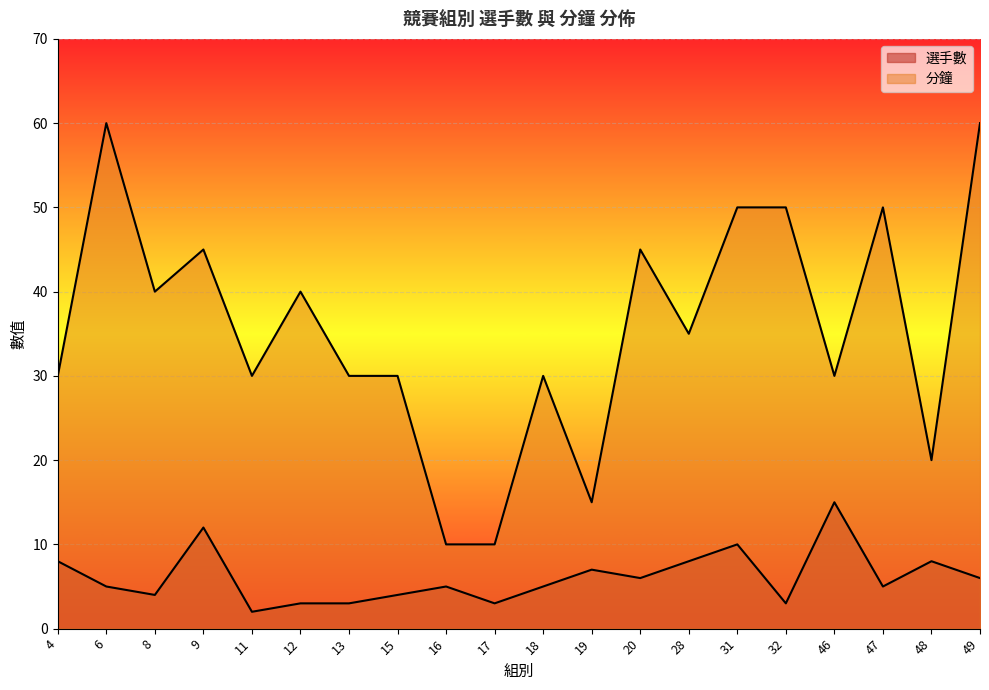

What is the difference between the second highest and minimum values in the 選手數 series?

10